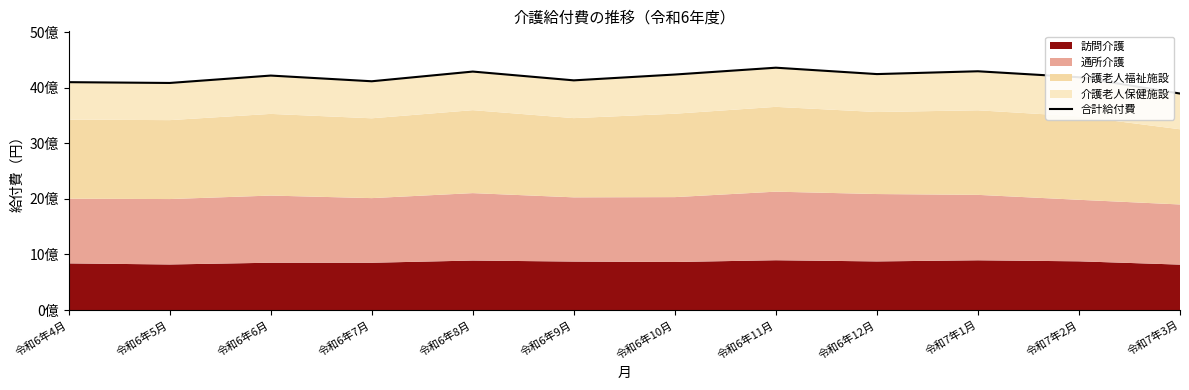

Between 令和6年8月 and 令和6年6月, which is larger?

令和6年8月